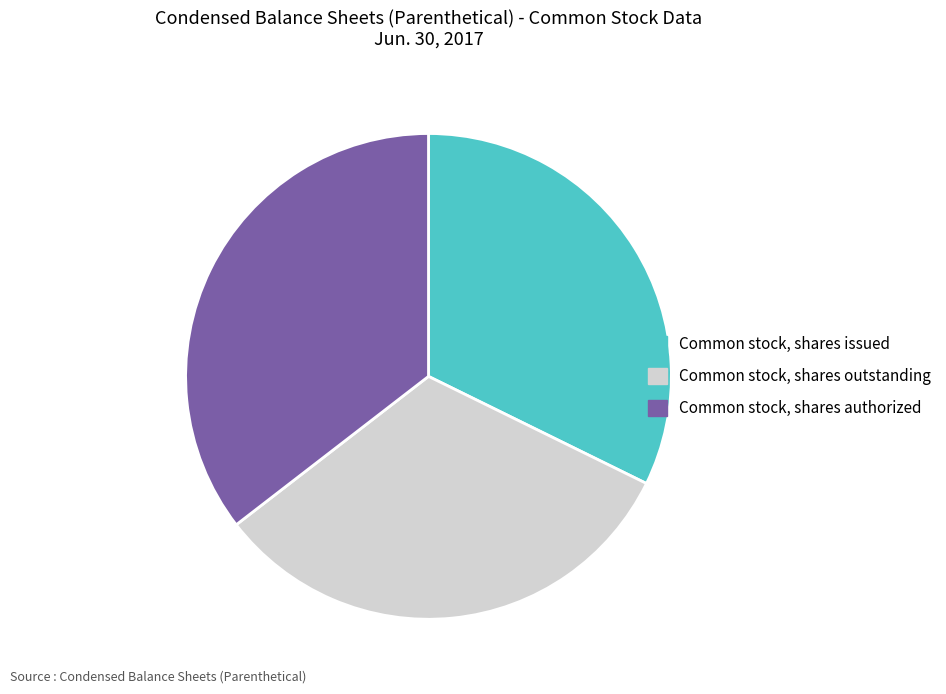

Is it true that Common stock, shares authorized is 35% of the pie?

True